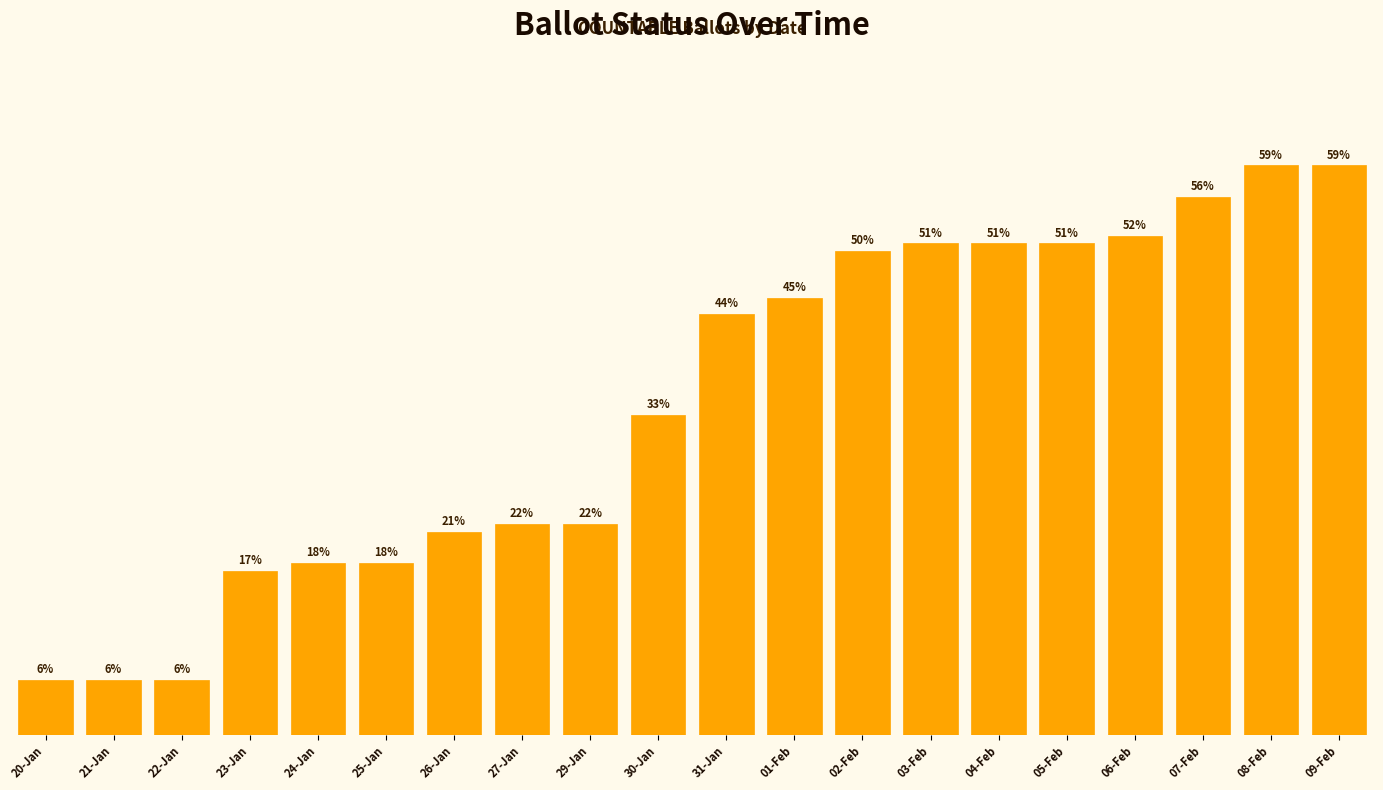

What is the change in value from 22-Jan to 01-Feb?

+49